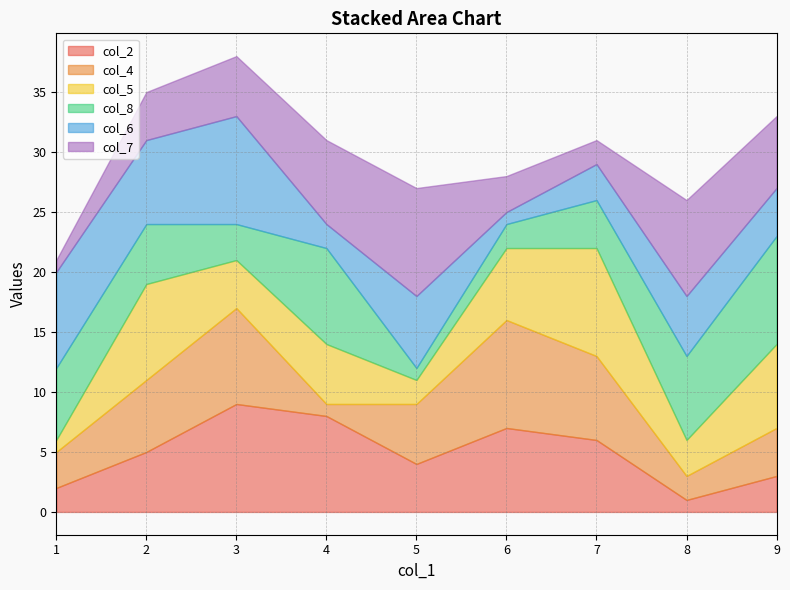

What is the difference between the col_2 values at 5 and 4?

4